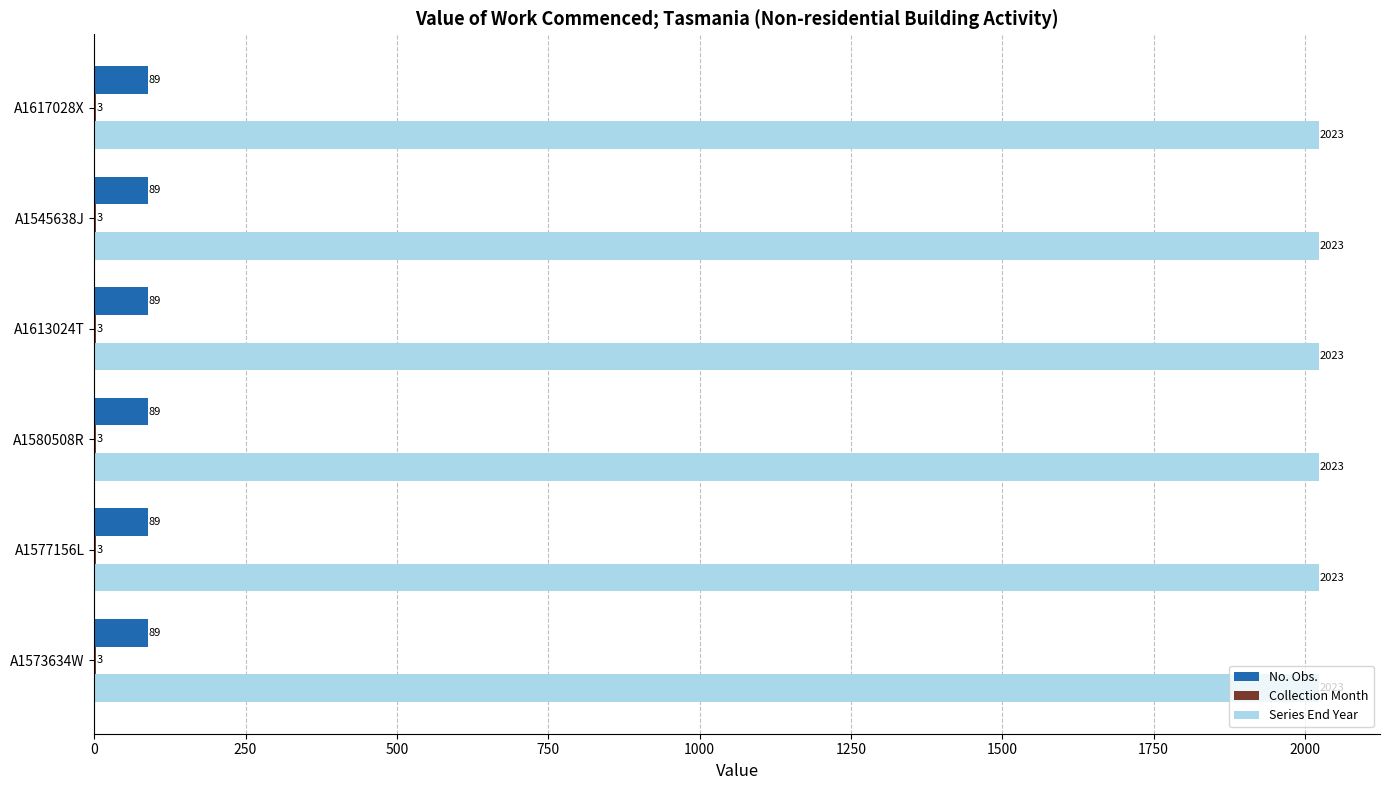

What is the sum of all No. Obs. values?

534